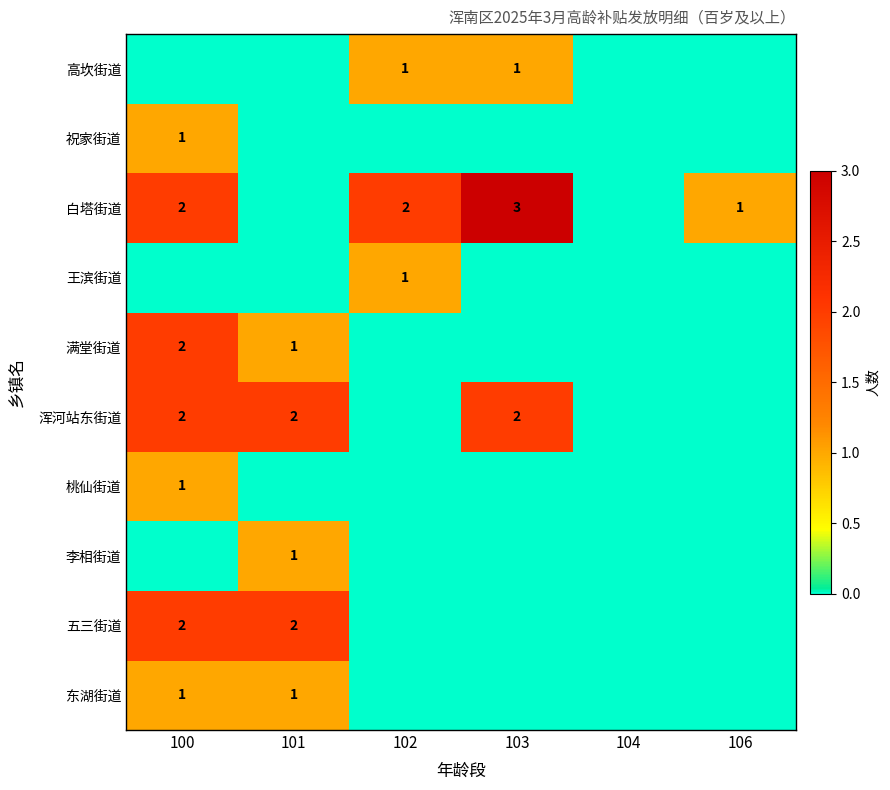

Is it true that 五三街道 equals 2 at 100?

True